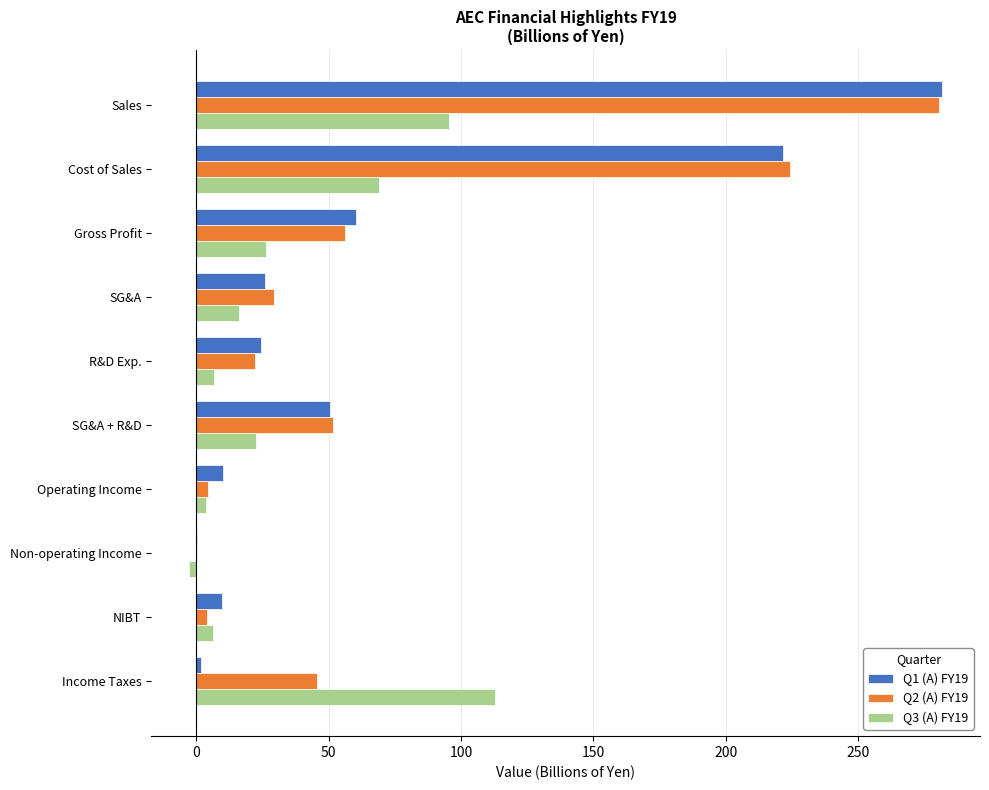

What is the sum of all Q1 (A) FY19 values?

686.2